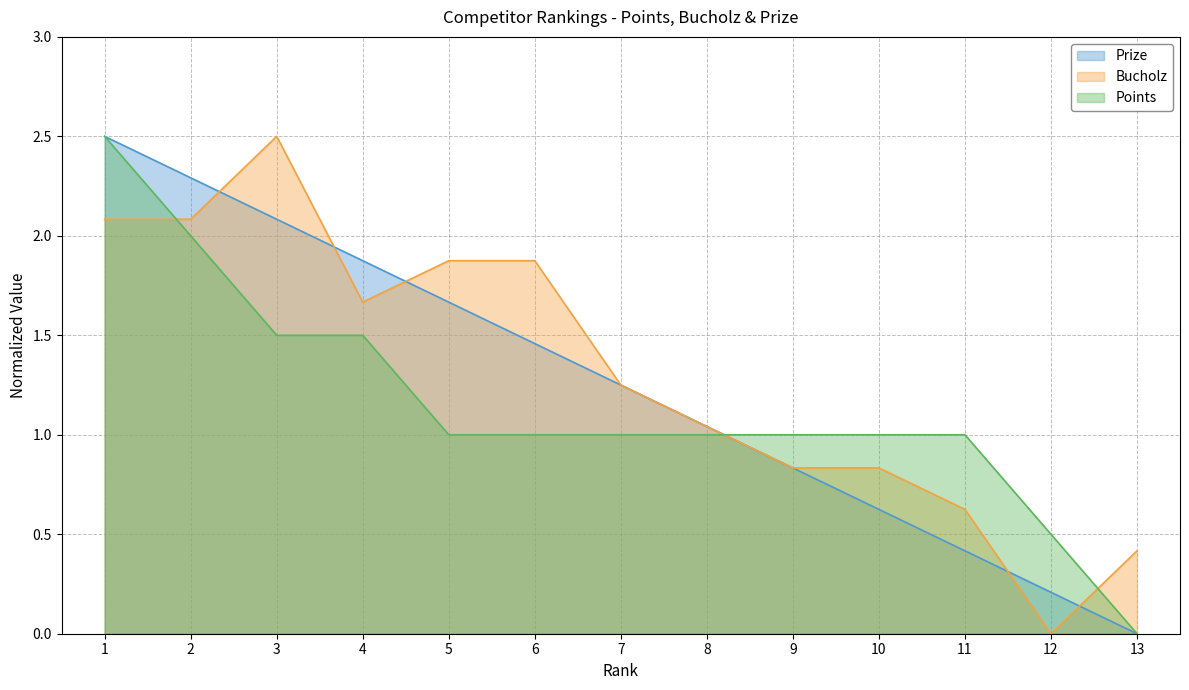

What is the difference between the second highest and minimum values in the Bucholz series?

2.1